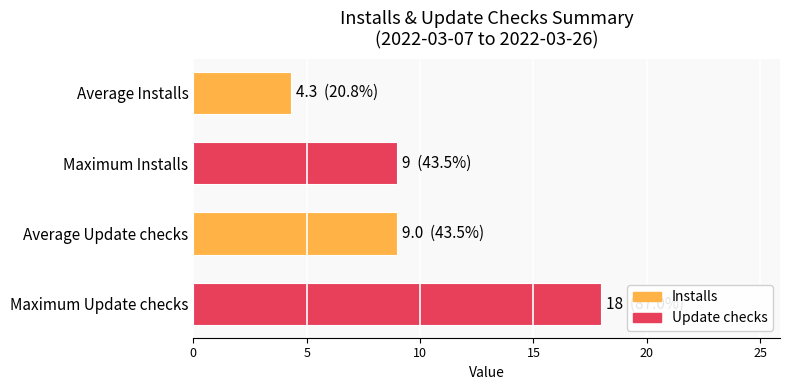

Which label corresponds to the smallest value in the chart?

Average Installs